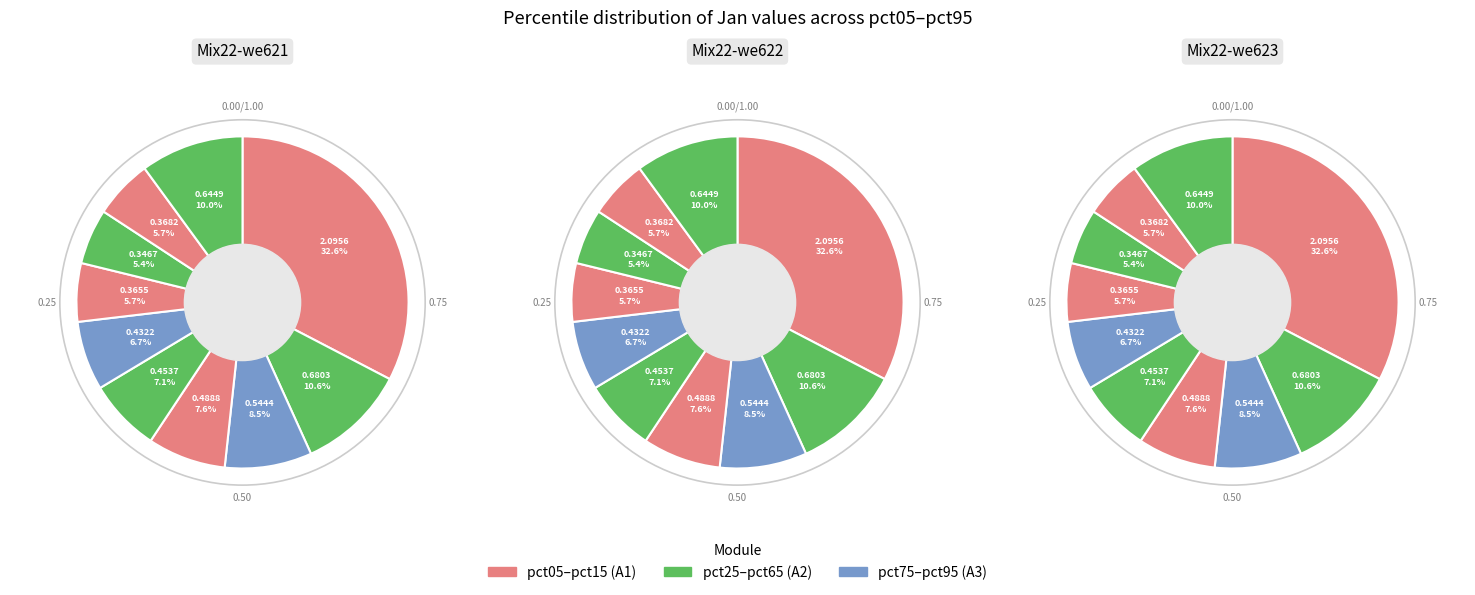

Rank the categories by value from lowest to highest.

pct75, pct65, pct85, pct55, pct45, pct35, pct25, pct95, pct15, pct05